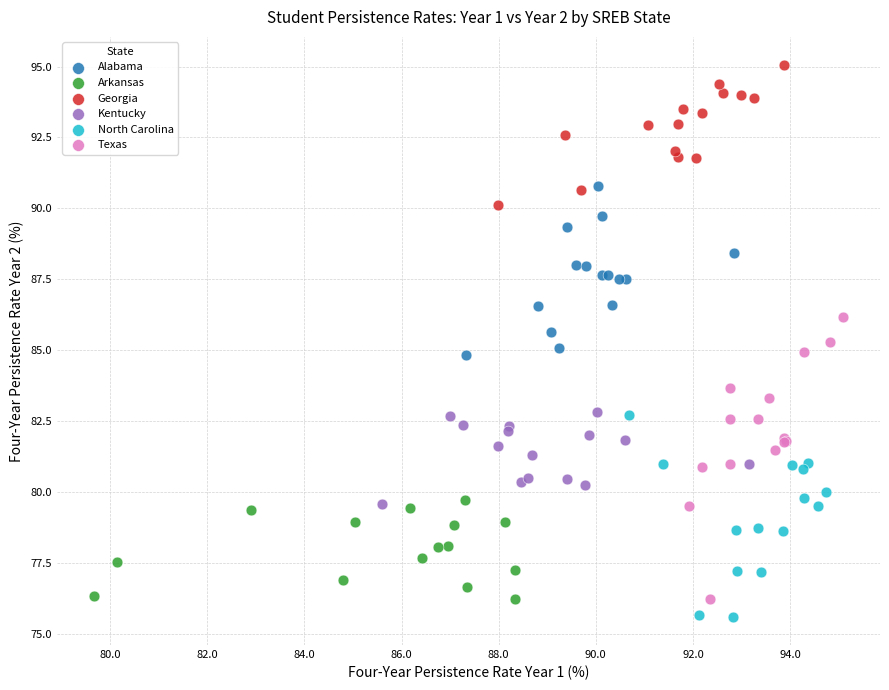

What are all the series names shown in the legend?

Alabama, Arkansas, Georgia, Kentucky, North Carolina, Texas